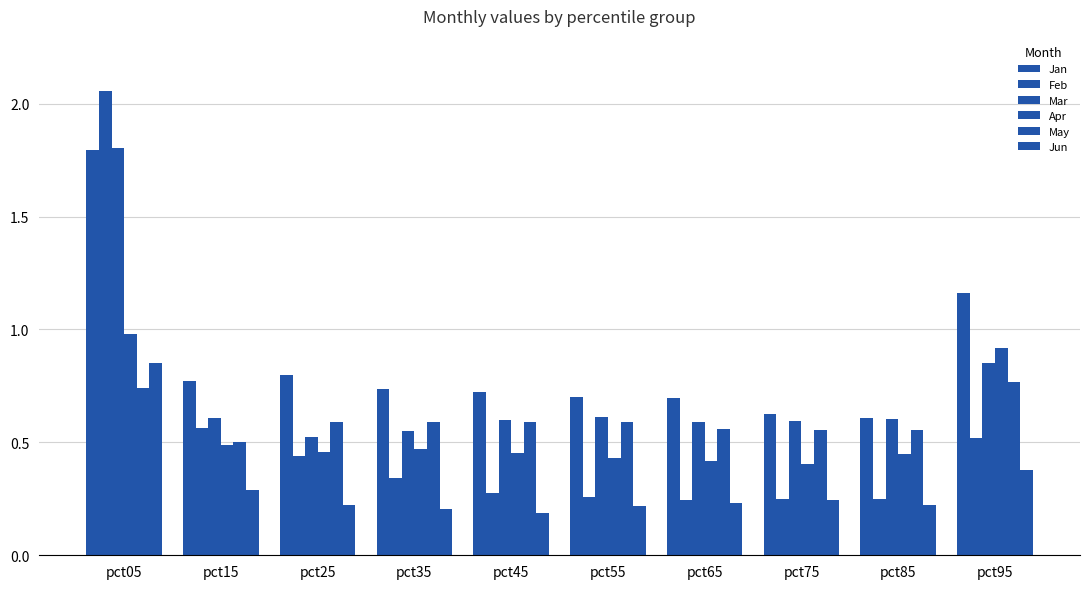

Are the bars grouped side by side (vs. stacked)?

Yes